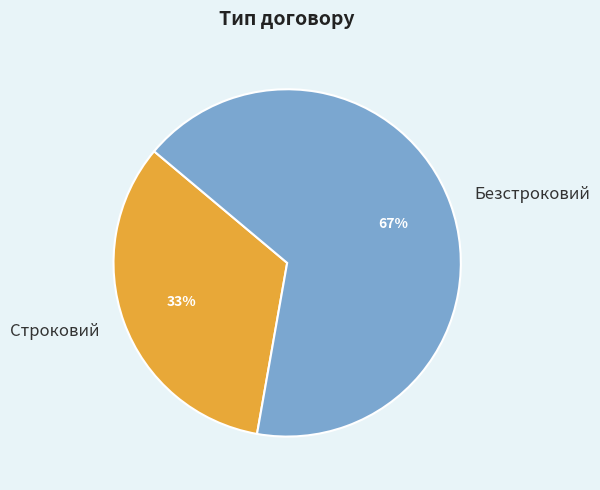

Is there a majority slice in this chart?

Yes